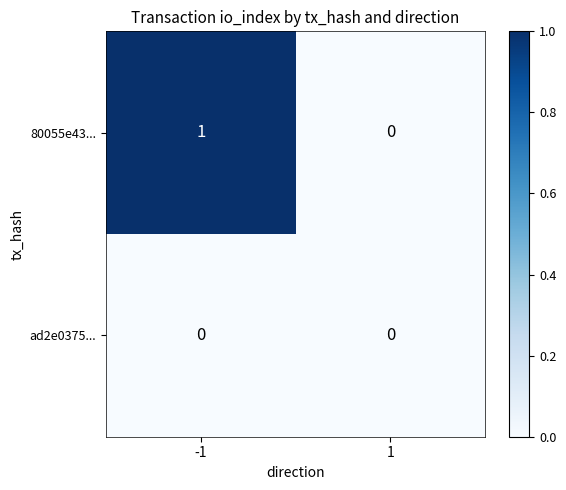

List the labels in order of 80055e43... value, smallest first.

1, -1